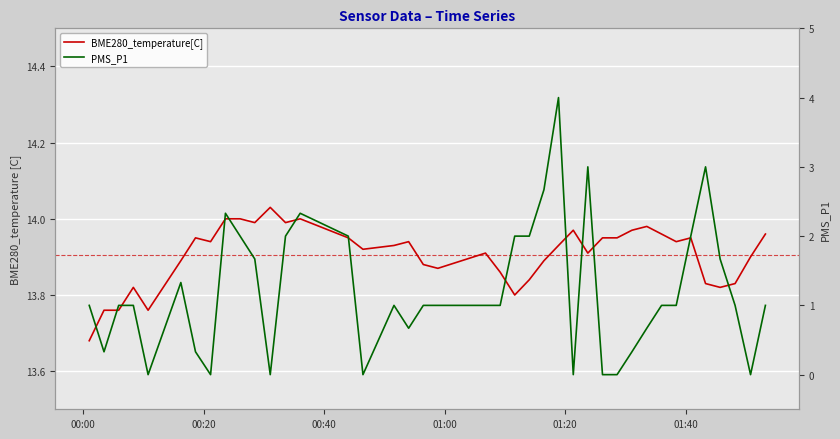

Rank the series by their maximum value, from highest to lowest.

BME280_temperature[C], PMS_P1